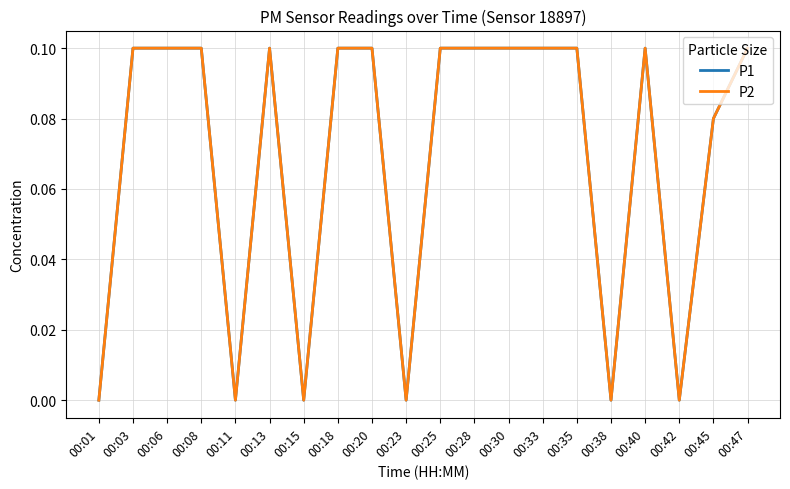

Where is the first local minimum for P2?

00:11